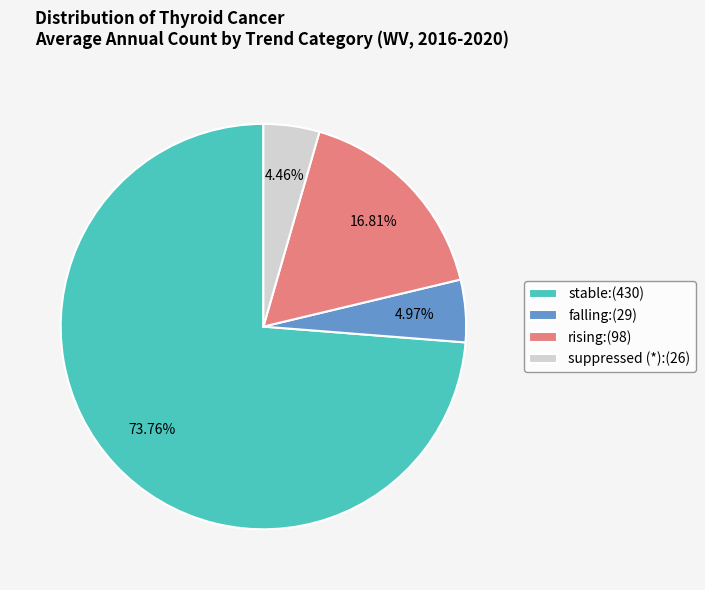

Count the number of slices in the pie.

4